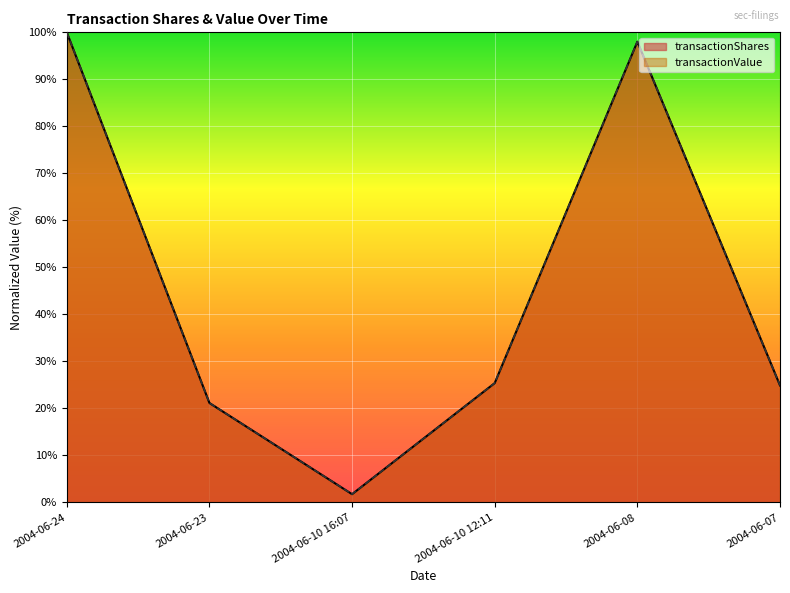

What is the approximate value of transactionValue at 2004-06-10 12:11?

25.4